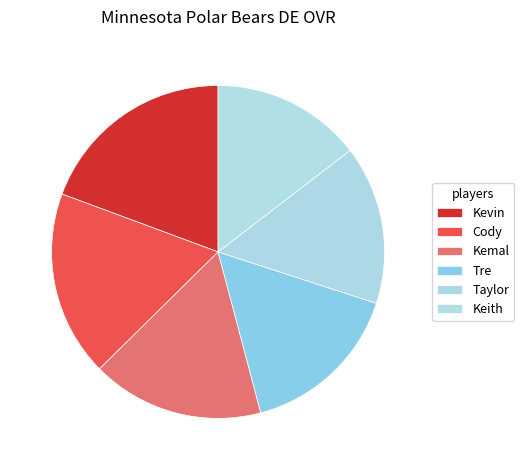

Which category has the smallest portion of the pie?

Keith